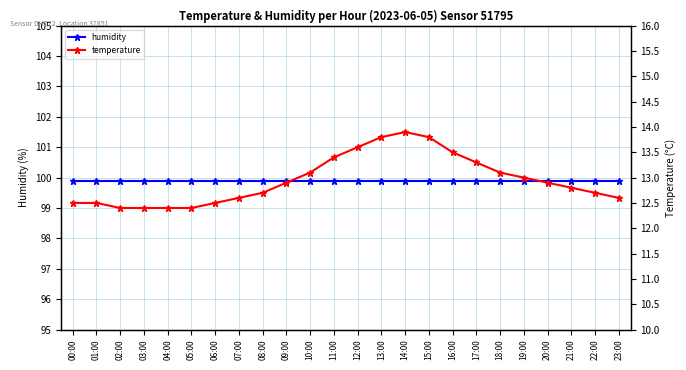

Is it true that temperature equals 12.5 at 01:00?

True